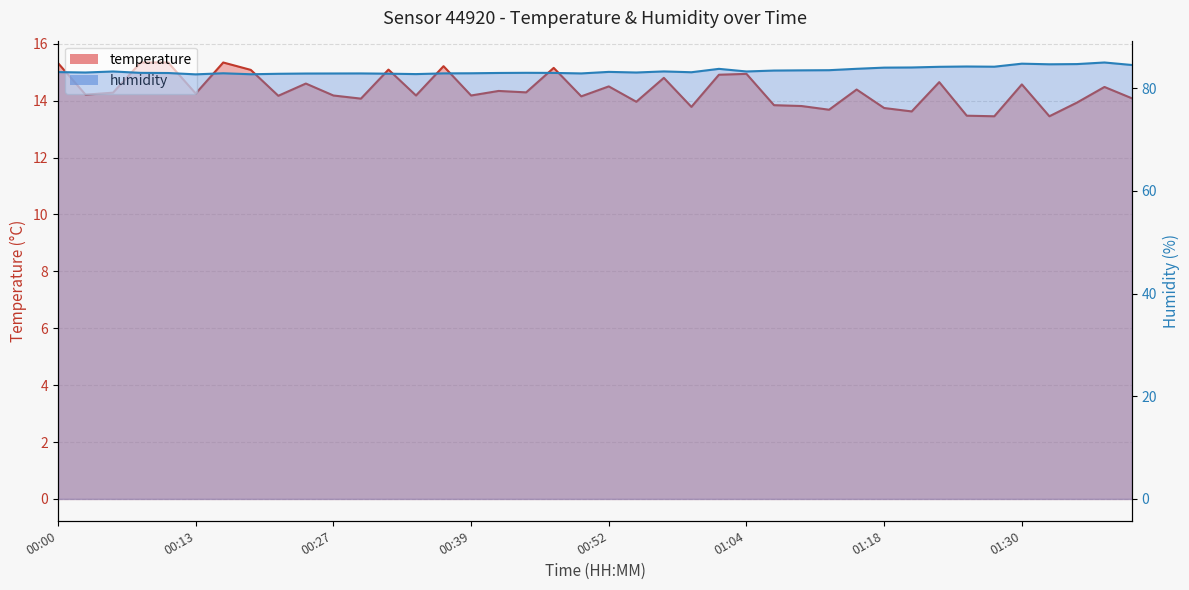

True or false: temperature and humidity intersect in this chart.

False